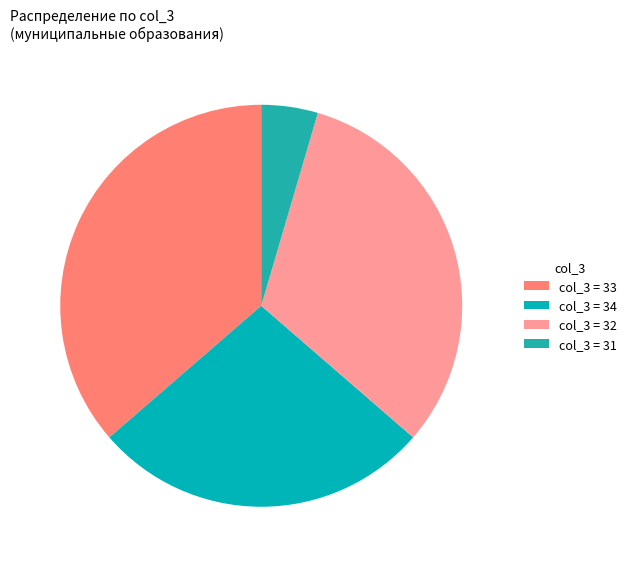

Is there a majority slice in this chart?

No